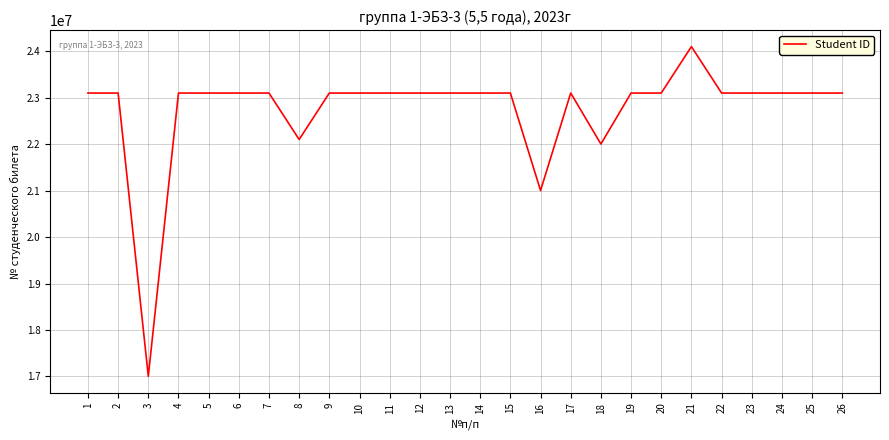

What is the smallest value displayed?

17003350